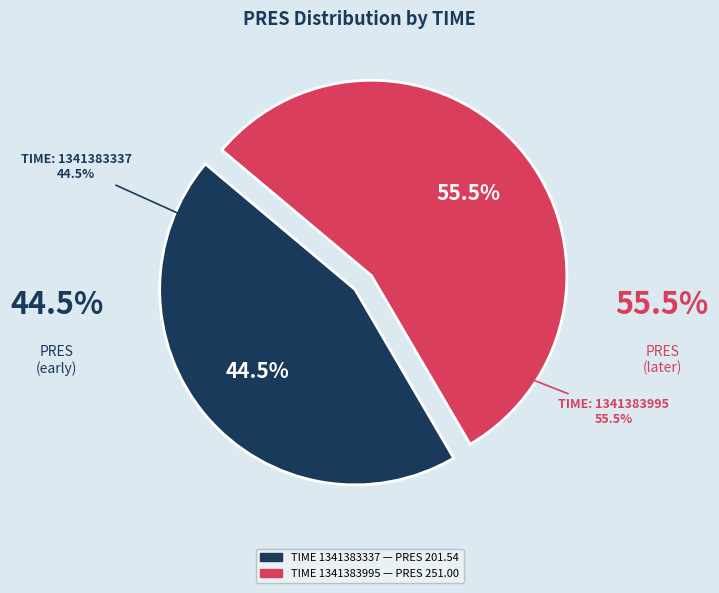

What percentage is the 1341383337 slice, to the nearest percent?

45%